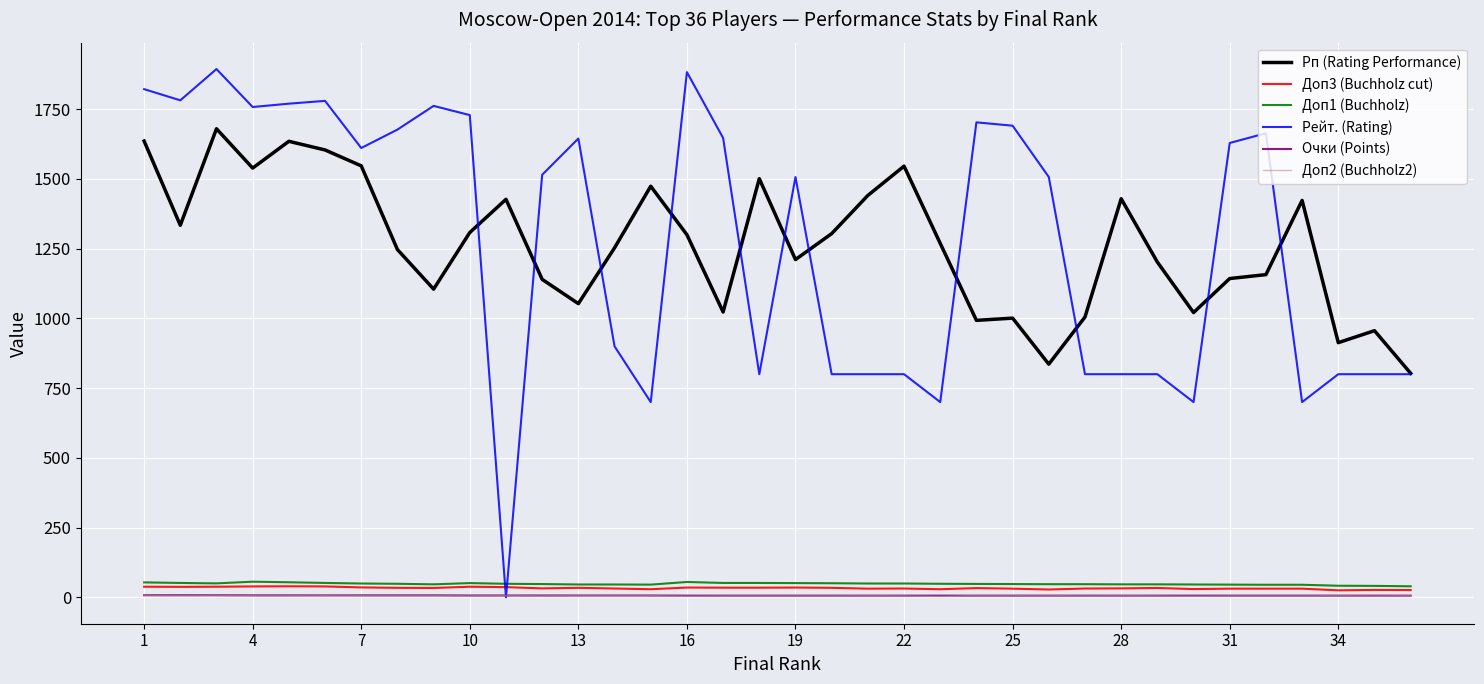

Which series has the widest spread of values?

Рейт. (Rating)